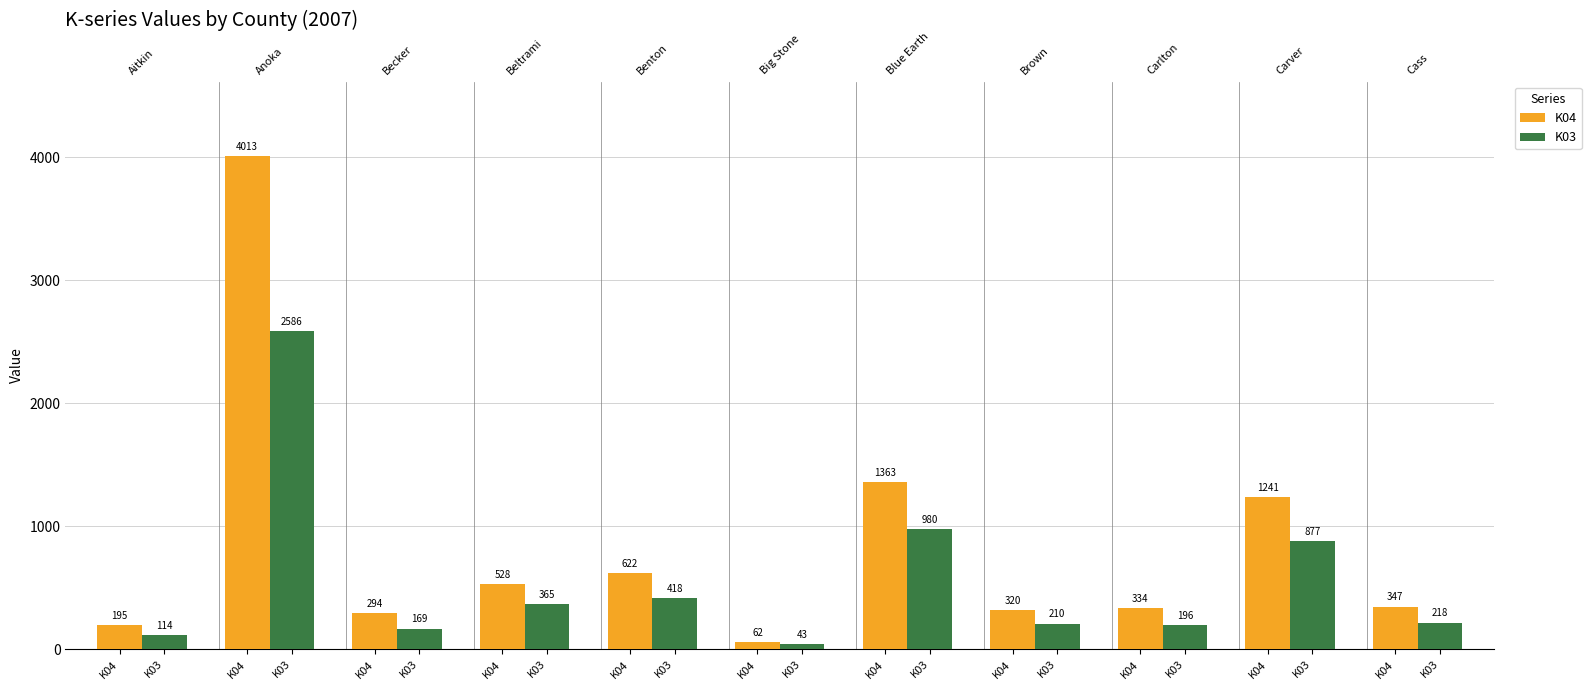

Which has a higher value, K03 or K04?

K03